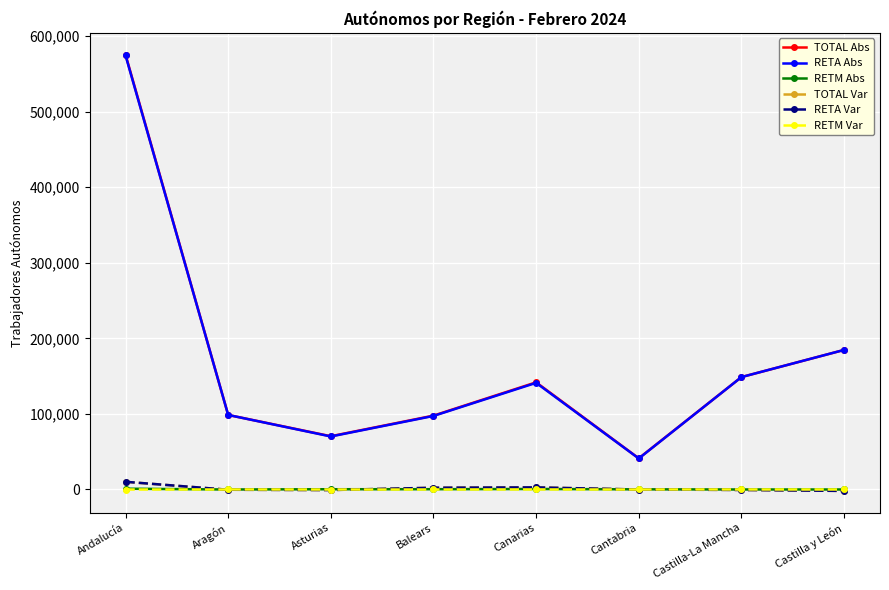

What are all the series names shown in the legend?

TOTAL Abs, RETA Abs, RETM Abs, TOTAL Var, RETA Var, RETM Var